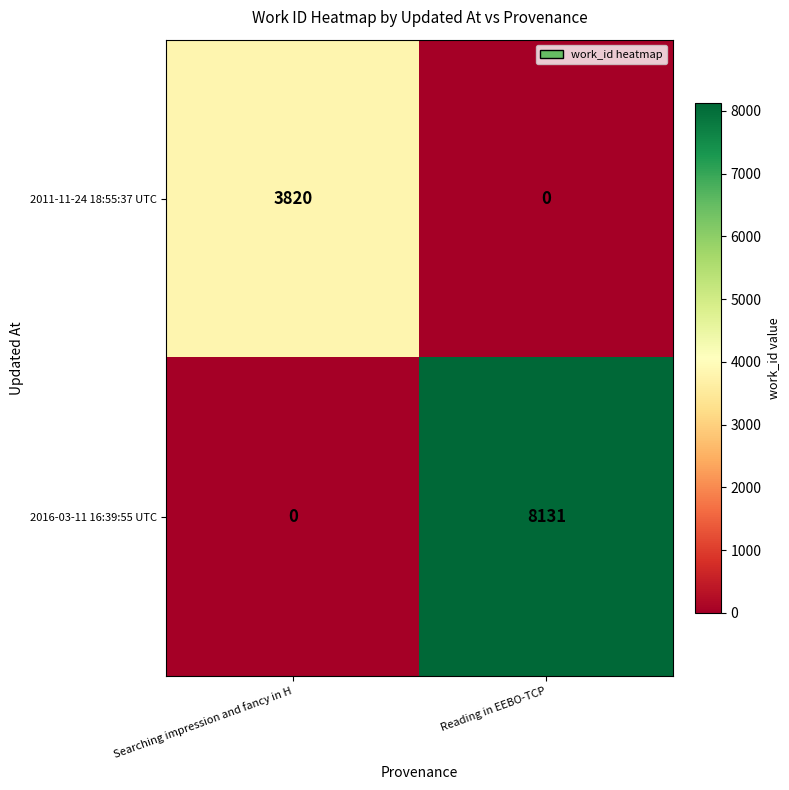

Between Searching impression and fancy in H and Reading in EEBO-TCP, which series saw the biggest shift?

2016-03-11 16:39:55 UTC